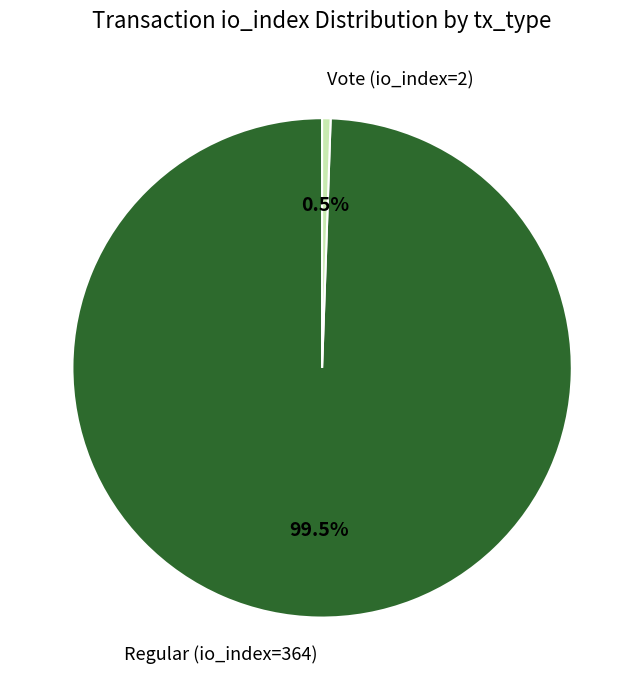

How many segments does this pie chart have?

2